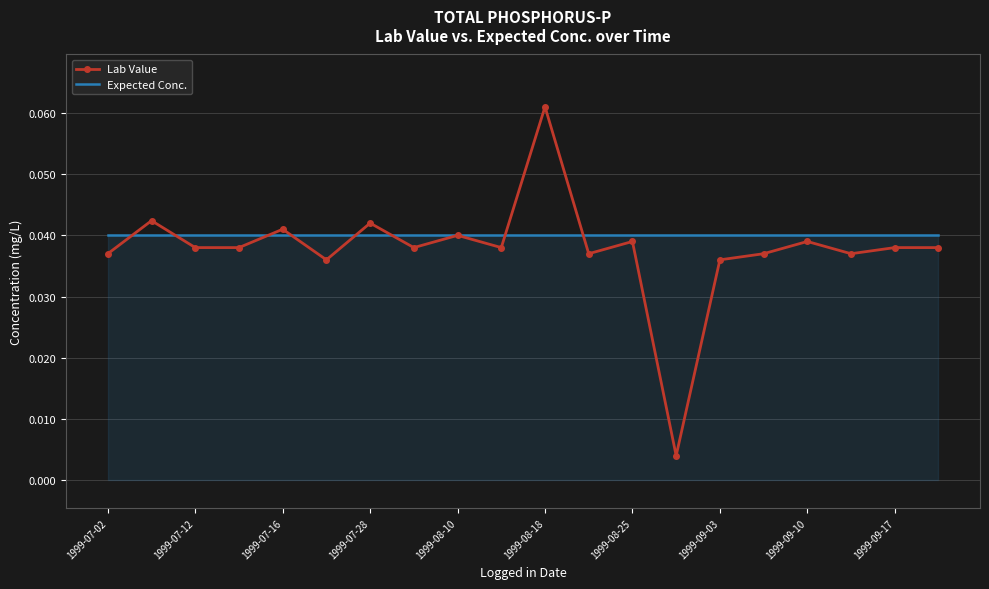

Rank the series by their maximum value, from highest to lowest.

Lab Value, Expected Conc.